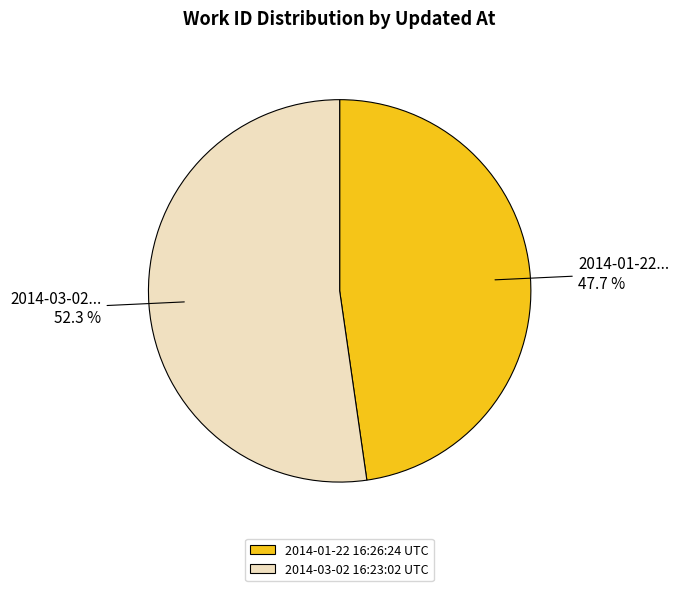

The 2014-03-02 16:23:02 UTC slice represents 52% of the pie. True or false?

True